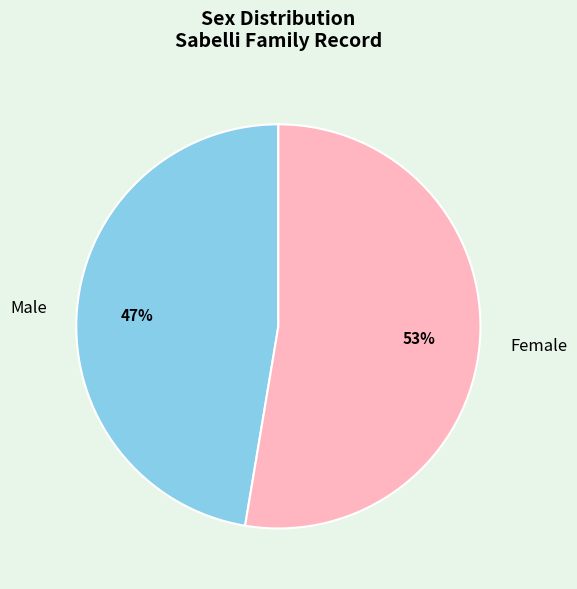

Combined, do Female and Male account for over 50%?

Yes